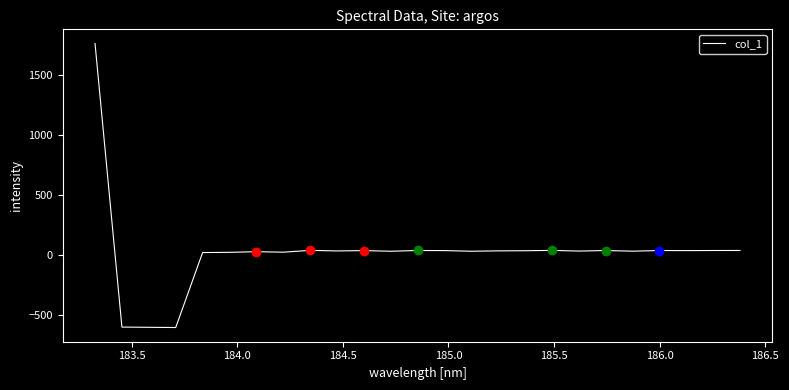

What is the smallest value displayed?

-608.7